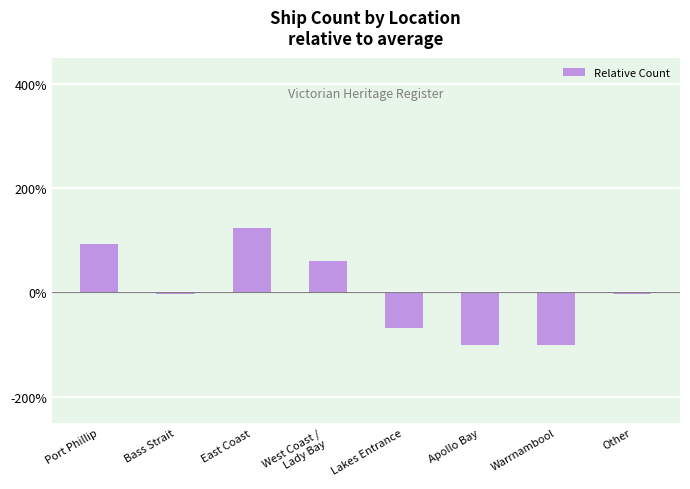

What is the approximate value at Port Phillip?

92